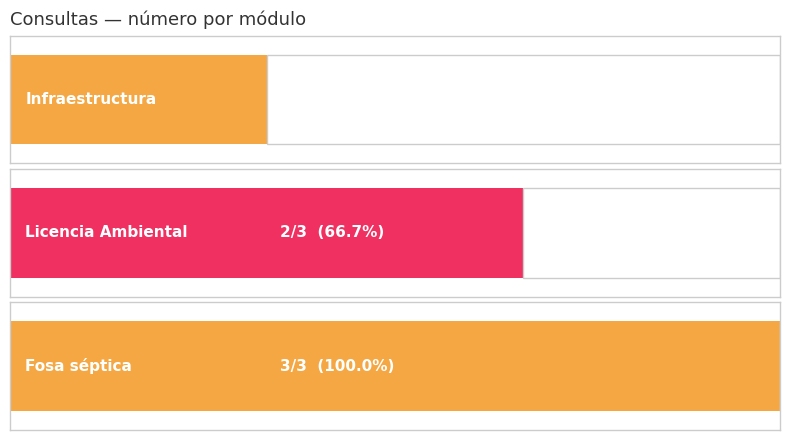

What is the average value?

2